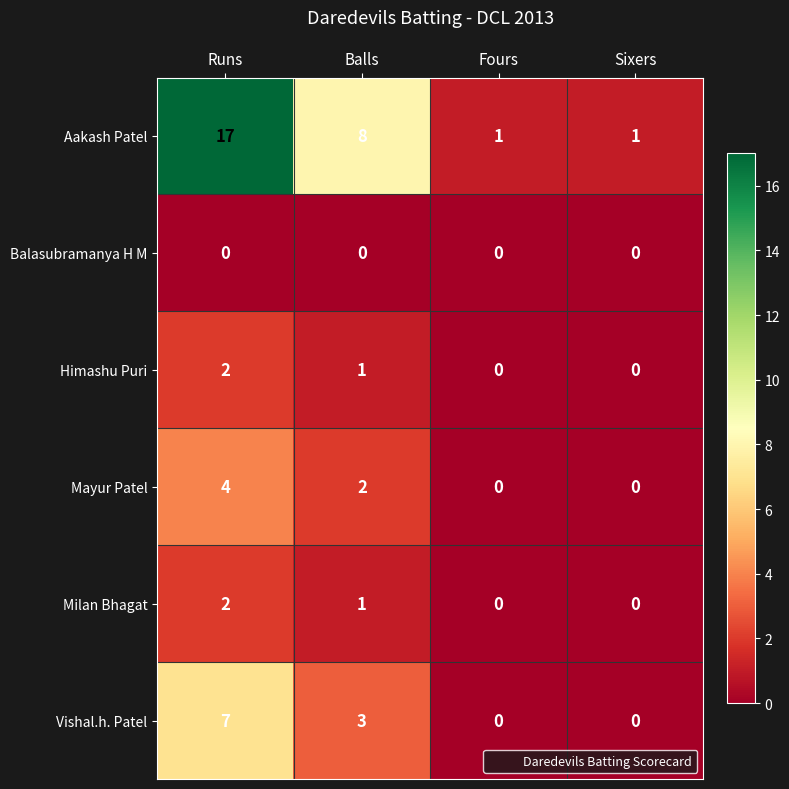

Reading left to right, list all the values displayed in this chart.

Aakash Patel: 17	8	1	1
Balasubramanya H M: 0	0	0	0
Himashu Puri: 2	1	0	0
Mayur Patel: 4	2	0	0
Milan Bhagat: 2	1	0	0
Vishal.h. Patel: 7	3	0	0